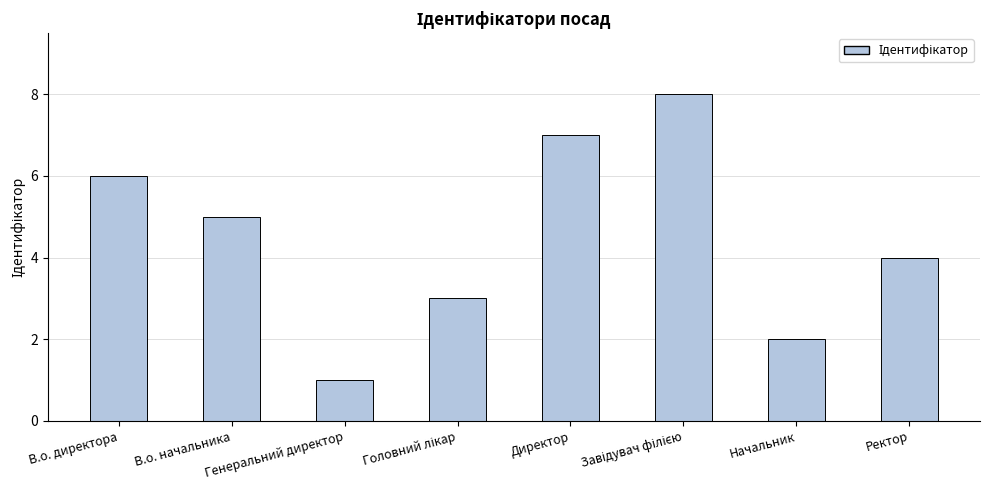

What is the label of the 1st bar from the right?

Ректор